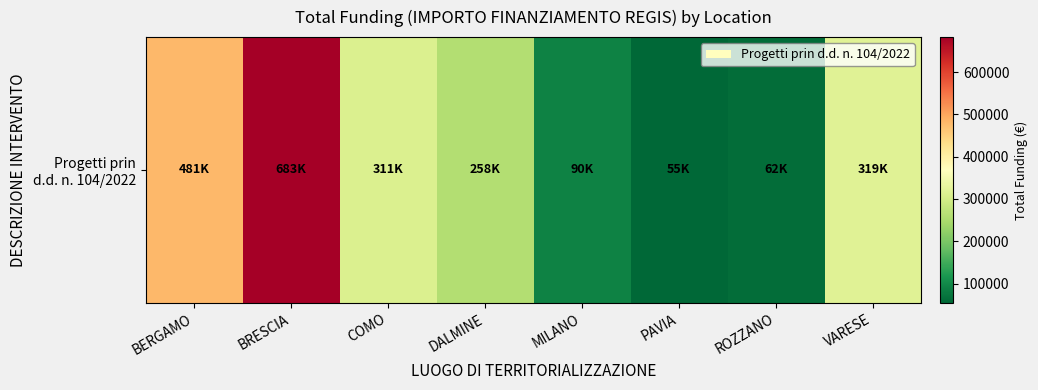

What is the greatest value displayed?

682502.5